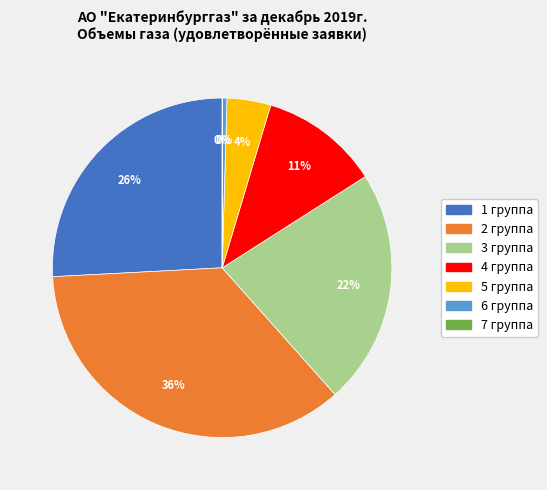

Which slice is the largest?

2 группа